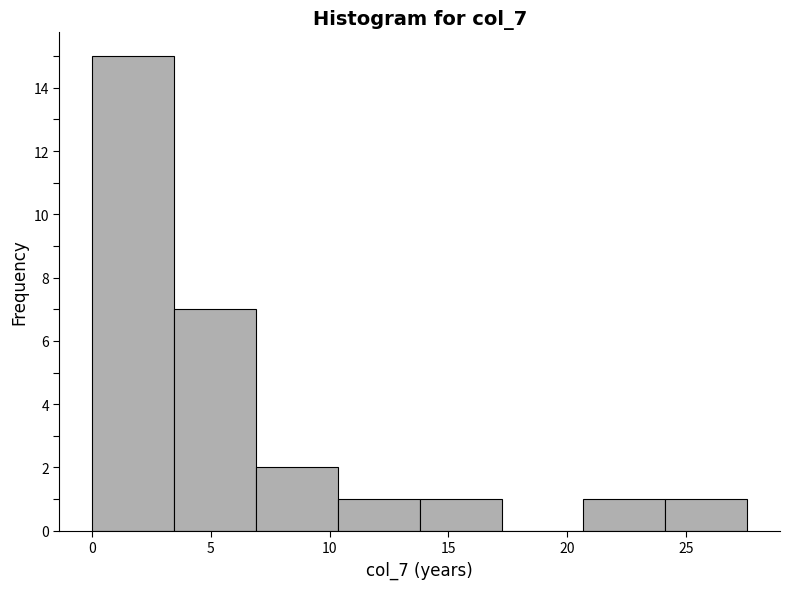

What is the height of the bar covering 10.5 to 14.0 on the x-axis? Neither the bar edges nor the heights are printed on the chart, so give them approximately, as read against the axes.

1